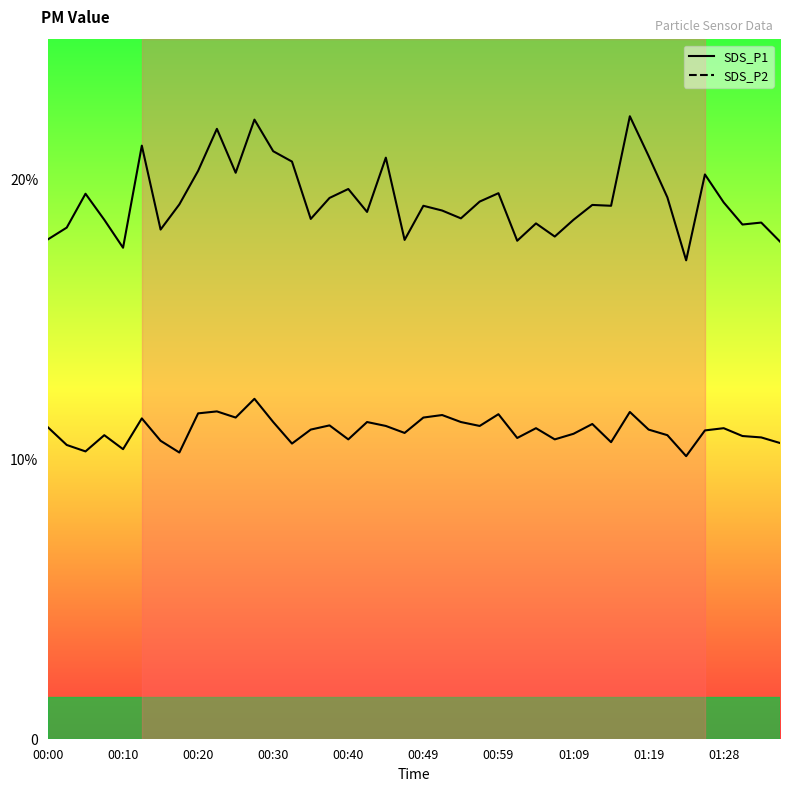

What position from the left is 10?

11